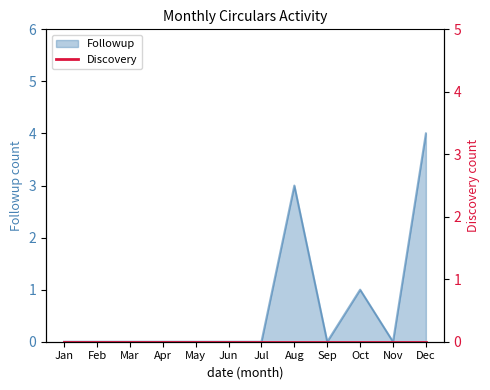

Reading left to right, what are all the values shown in this chart?

0	0	0	0	0	0	0	3	0	1	0	4